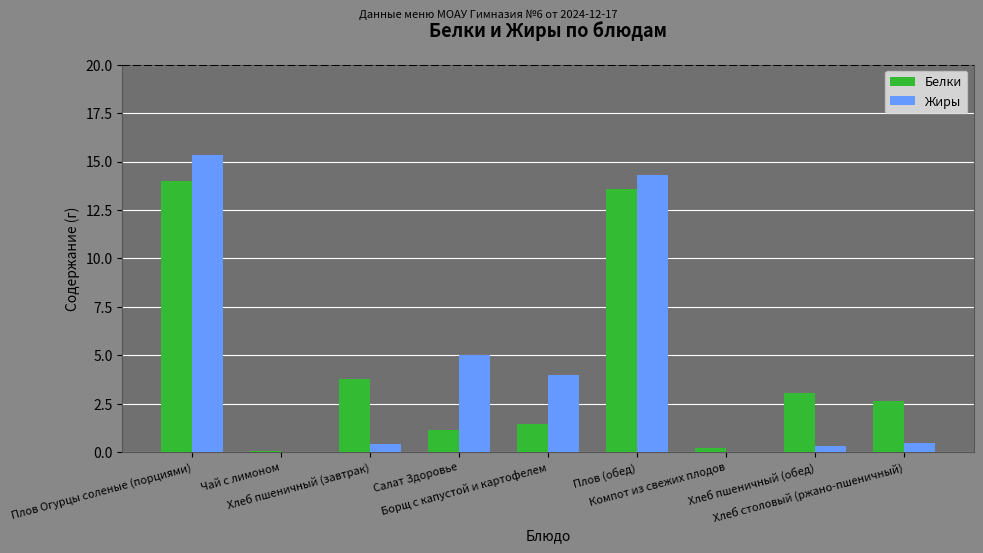

What is the sum of all Жиры values?

39.9